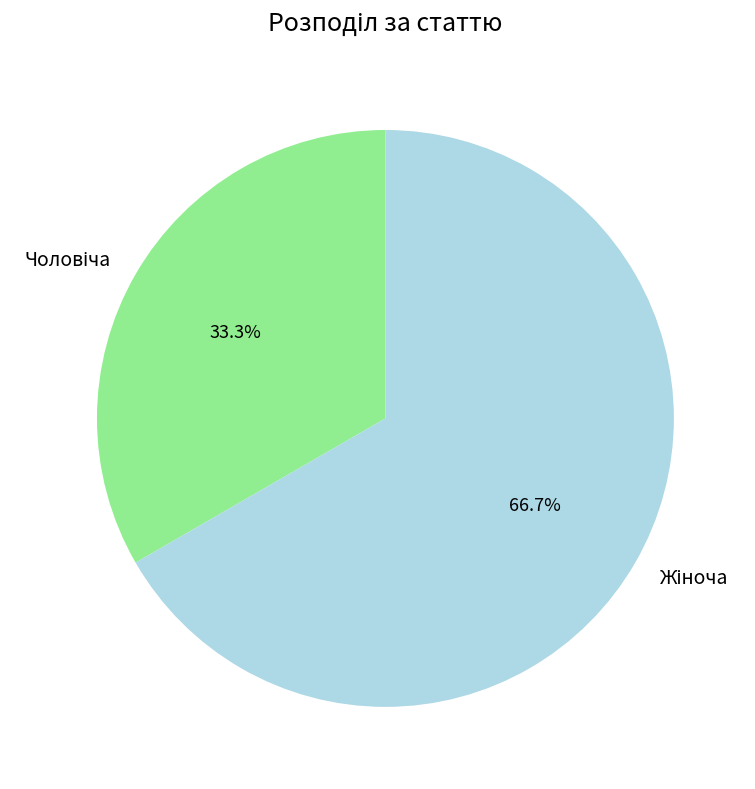

Does any single category account for the majority?

Yes